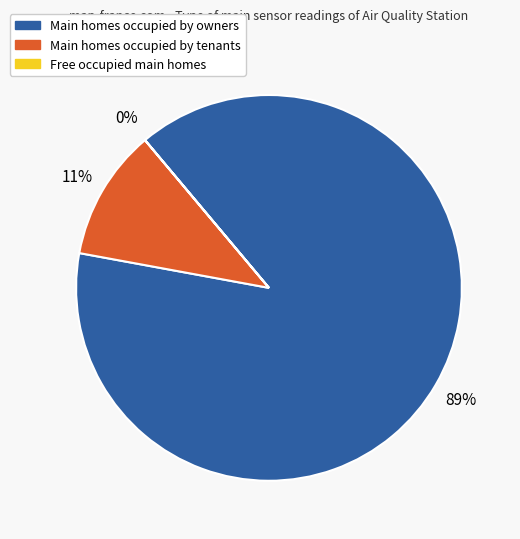

Is there a majority slice in this chart?

Yes